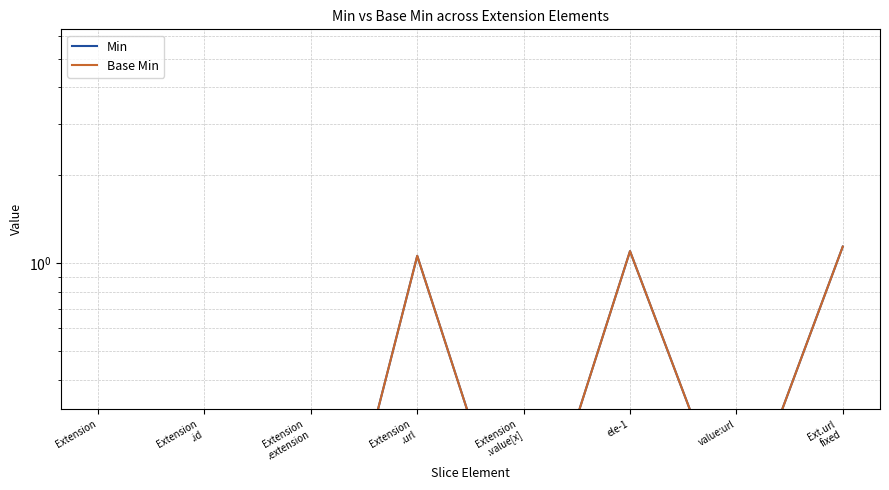

At which category does Min reach its first local valley?

Extension
.value[x]